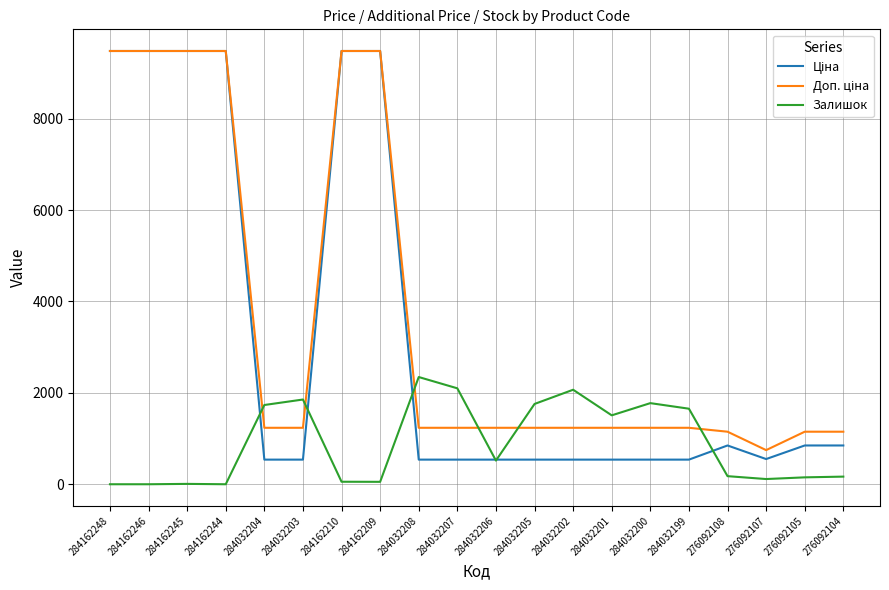

What is the sum of all Залишок values?

18037.0